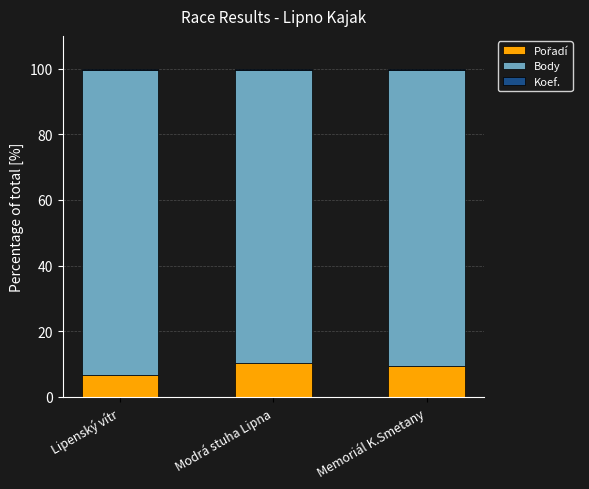

Count the number of data series in this chart.

3